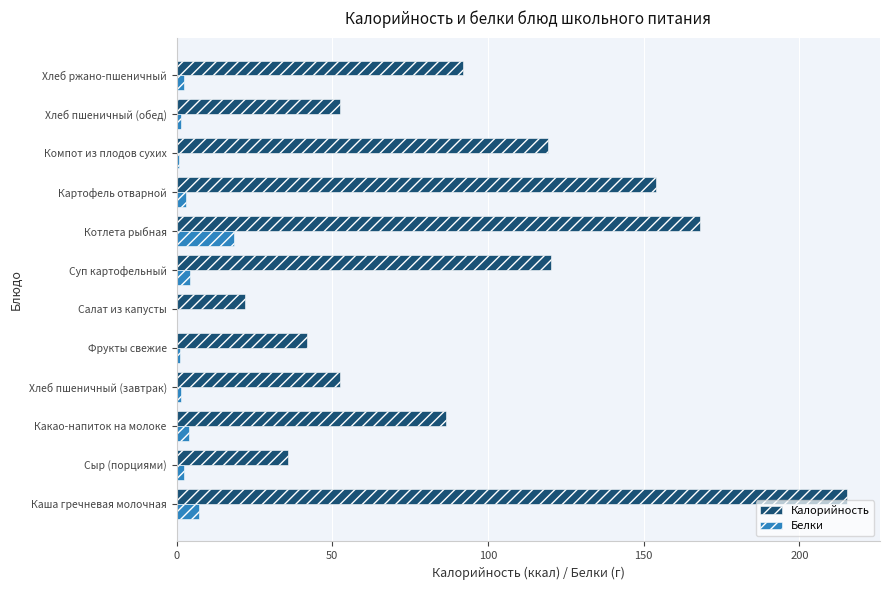

Is the value of Калорийность at Какао-напиток на молоке greater than the value of Белки at Картофель отварной?

Yes